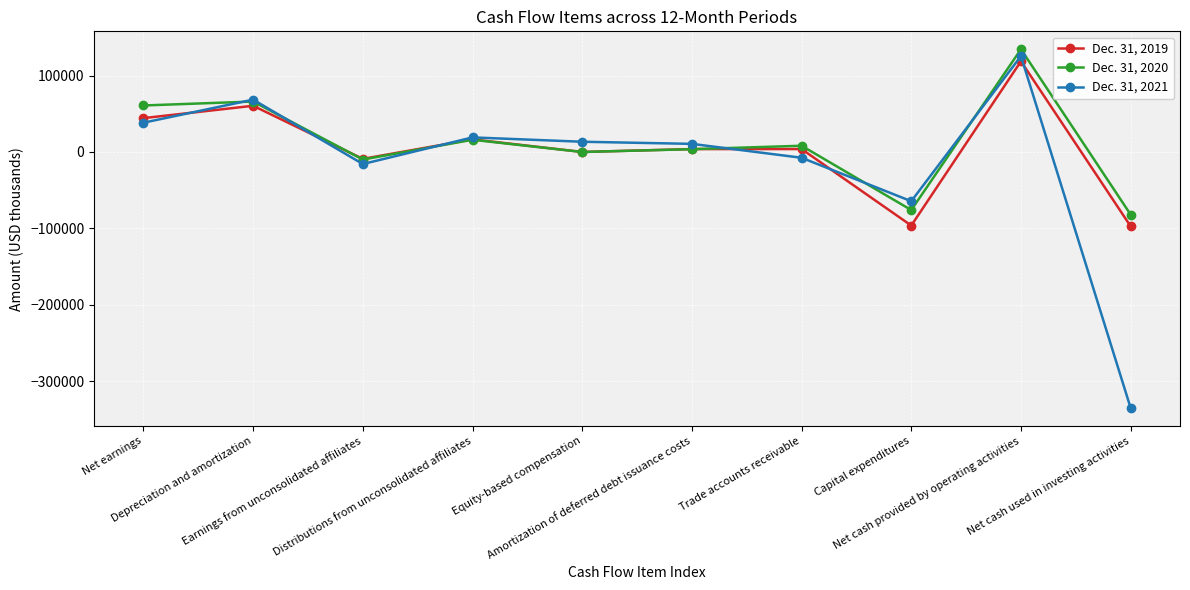

Where is Dec. 31, 2021 nearest to the value -104729?

Capital expenditures